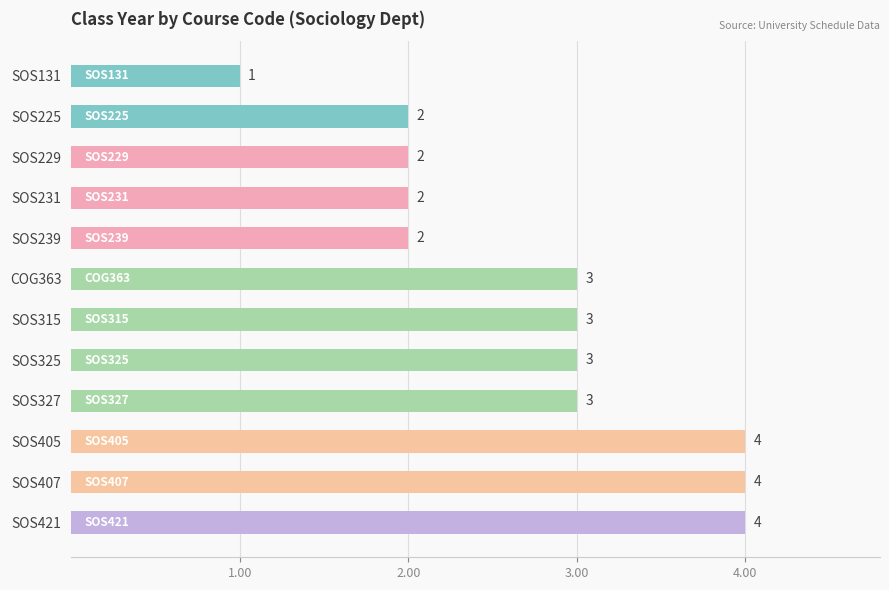

What is the greatest value displayed?

4